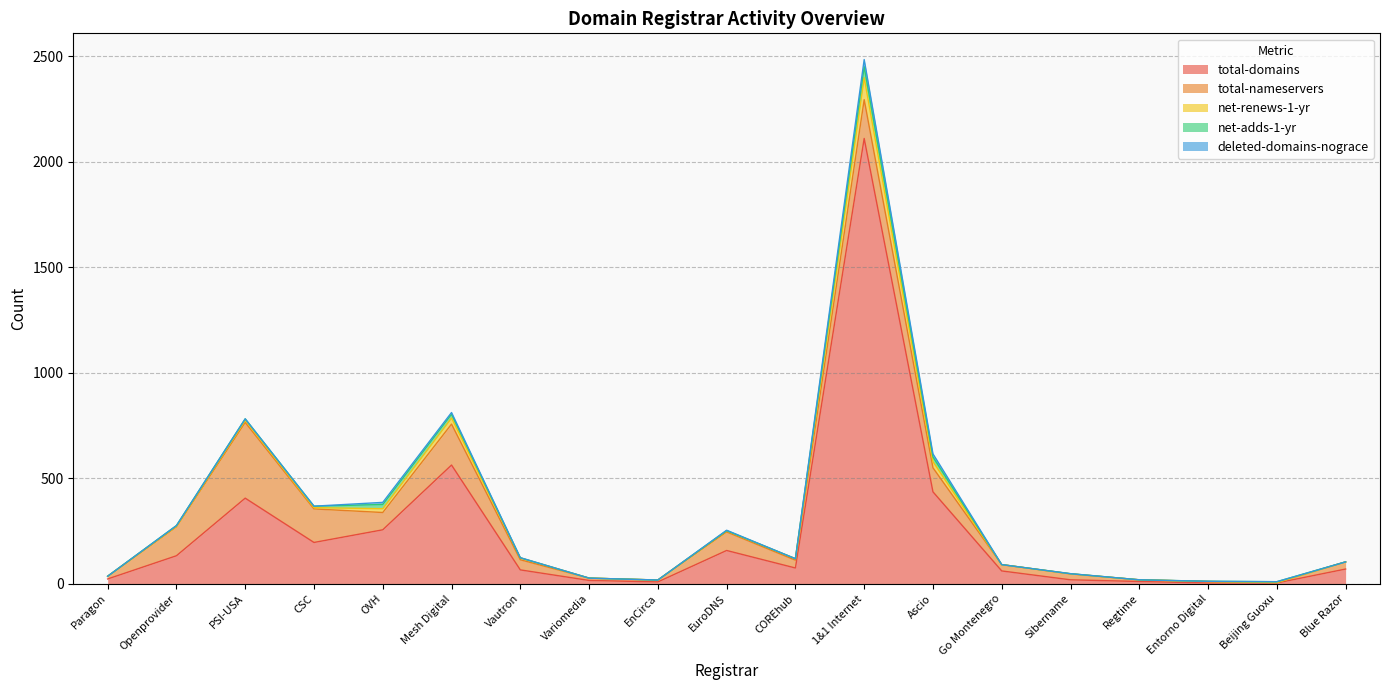

Rank the series at EuroDNS from highest to lowest value.

total-domains, total-nameservers, net-renews-1-yr, deleted-domains-nograce, net-adds-1-yr